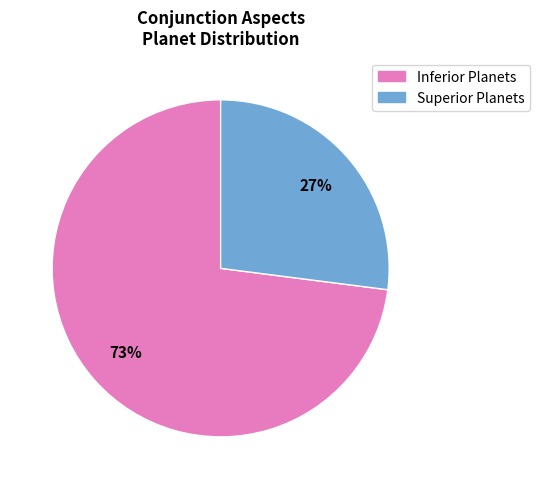

To the nearest percent, what is the average slice percentage?

50%